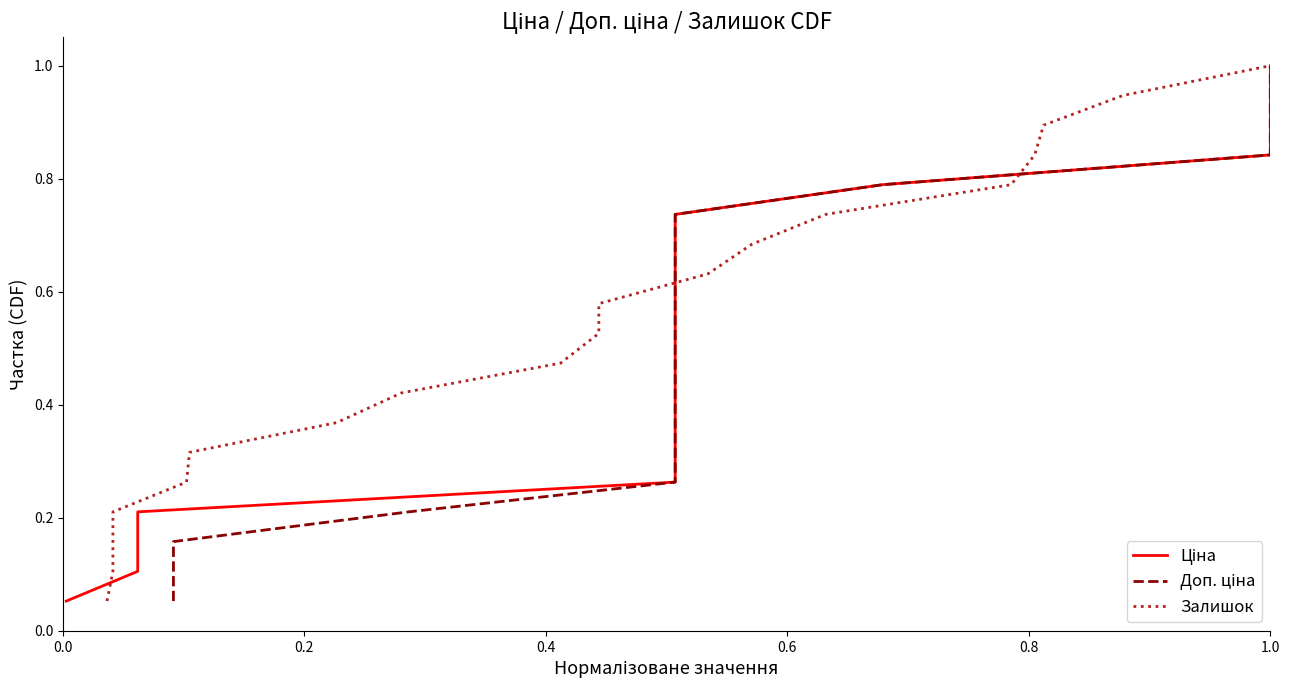

What is the label of the 16th point from the right?

0.6